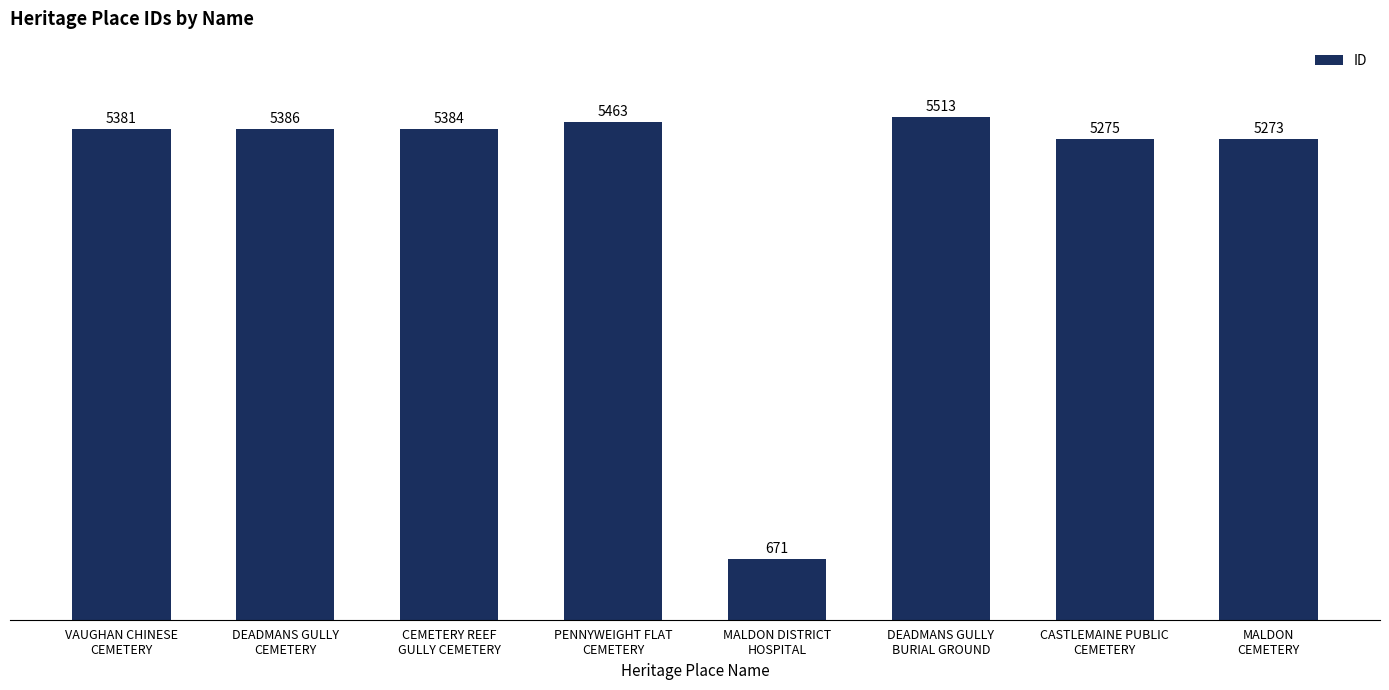

At which label does the data first exceed 5384?

DEADMANS GULLY
CEMETERY